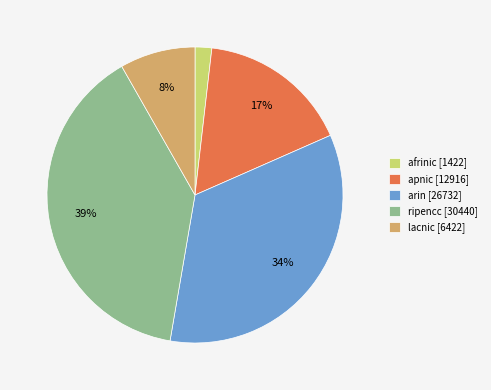

Between ripencc and apnic, which is larger?

ripencc